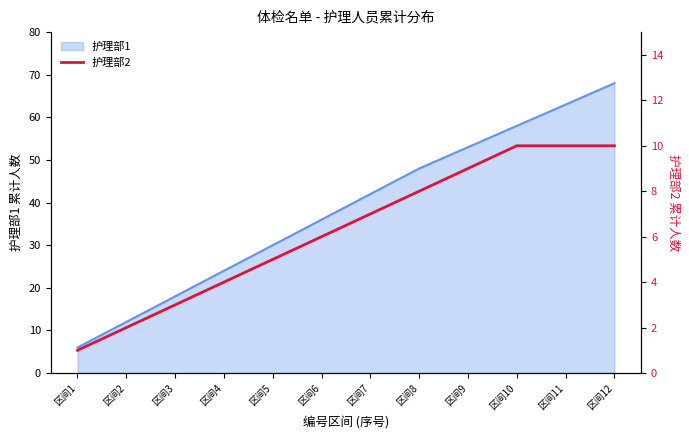

True or false: the data shows 3 at 区间3.

True